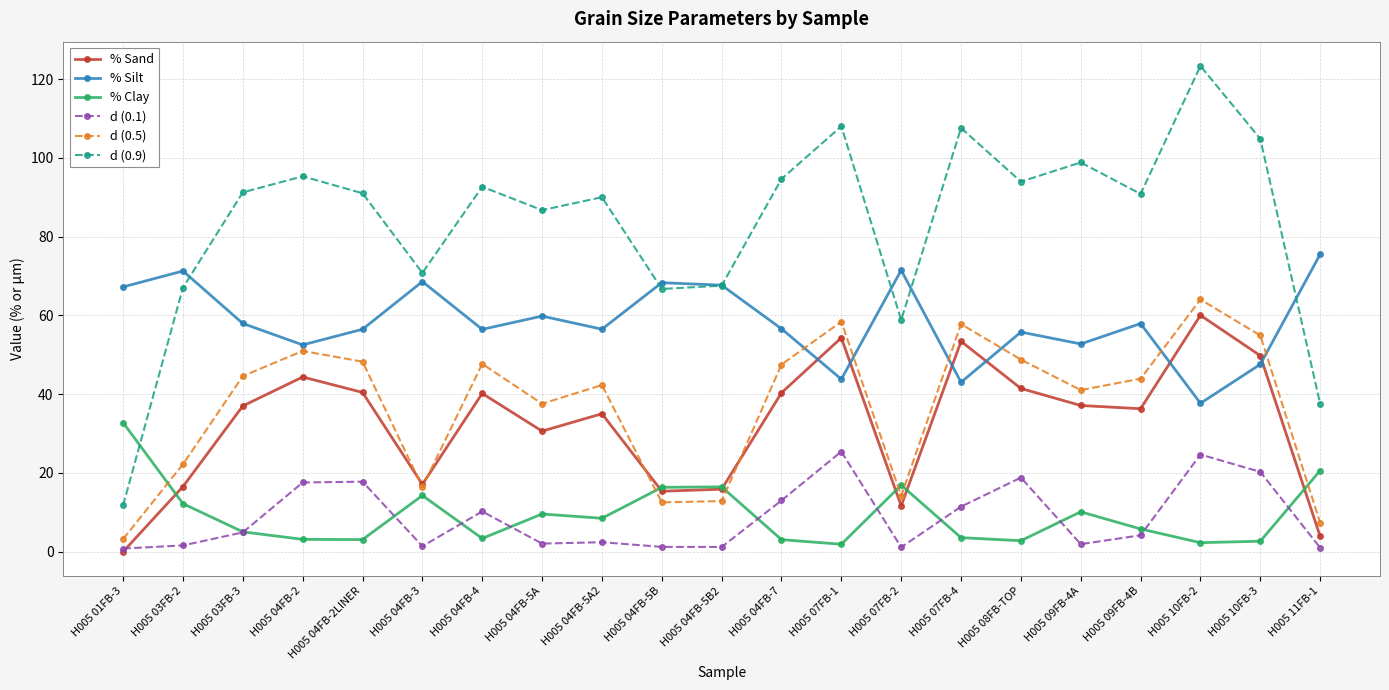

True or false: d (0.9) has a value of 94.7 at H005 04FB-7.

True